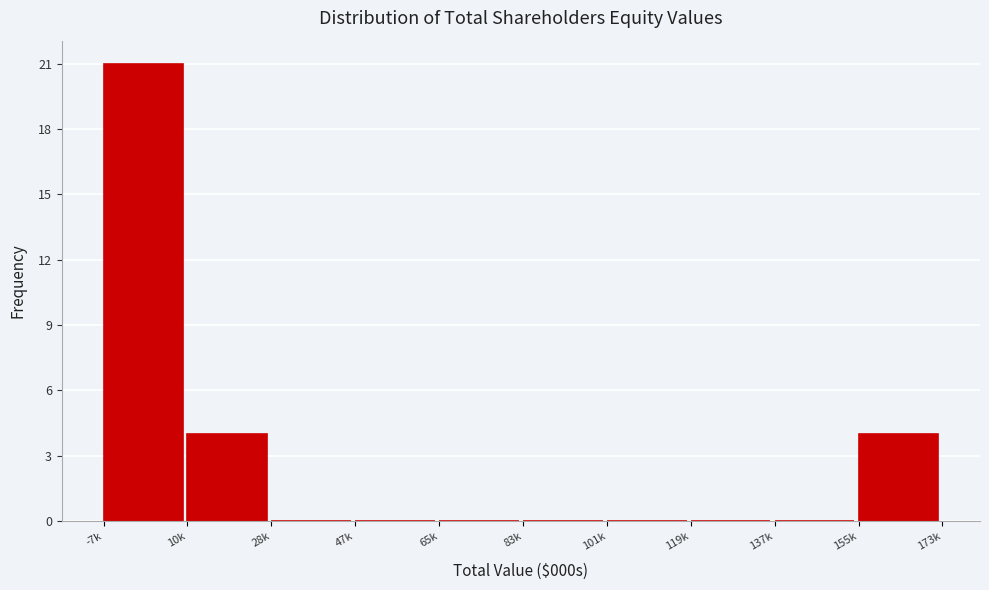

True or false: the data shows 0 at 28k.

True